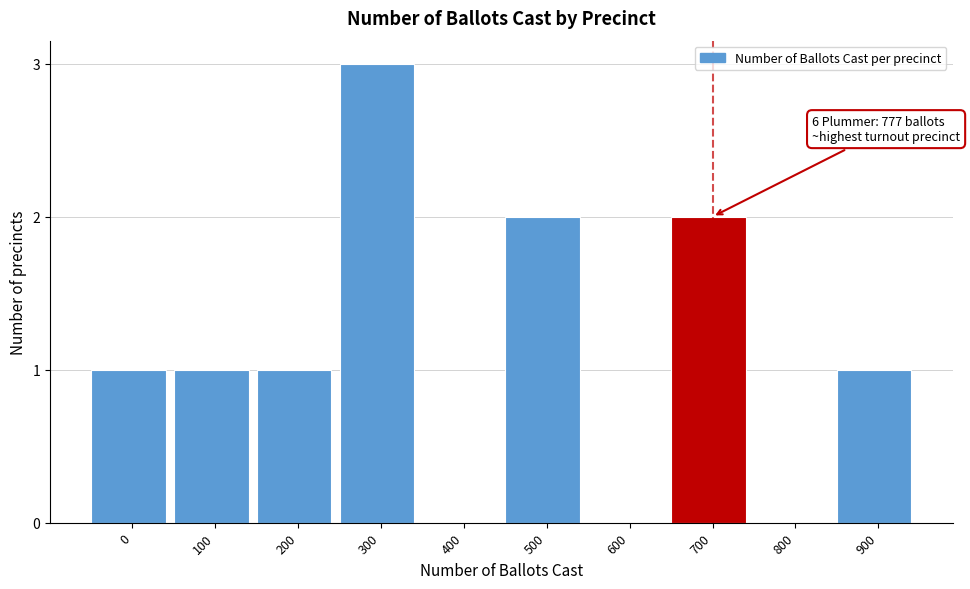

Reading right to left, transcribe all the data shown in this chart.

900=1	800=0	700=2	600=0	500=2	400=0	300=3	200=1	100=1	0=1